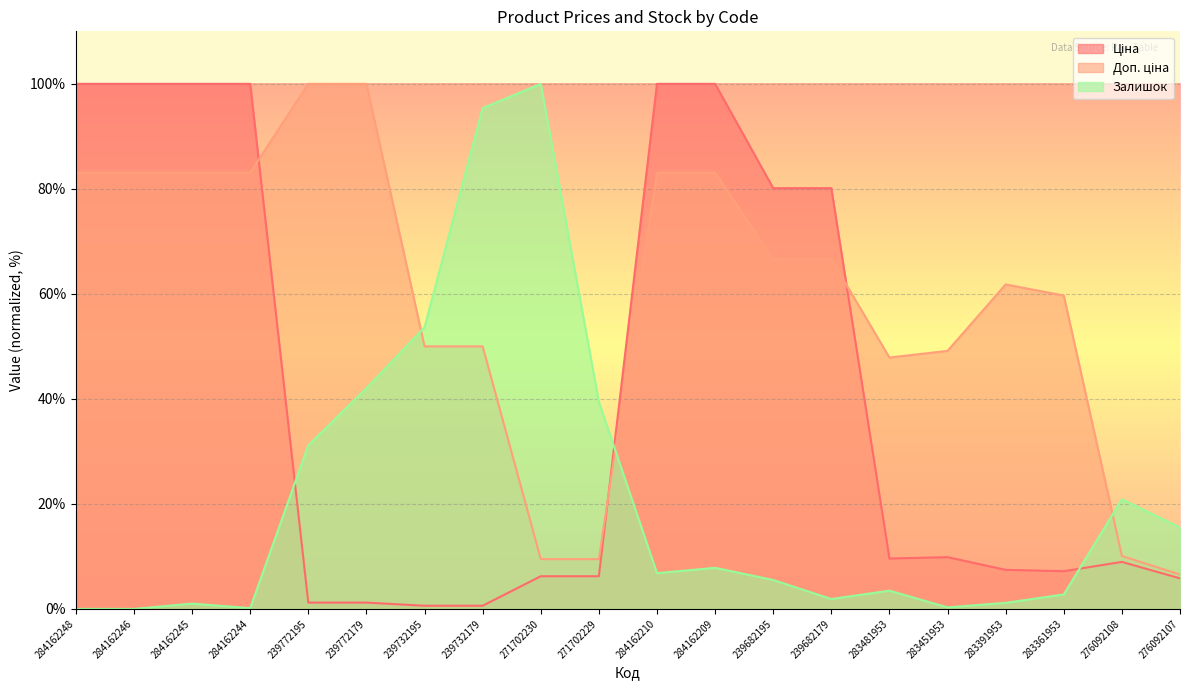

What is the spread (max minus min) of values at 284162245?

99.0